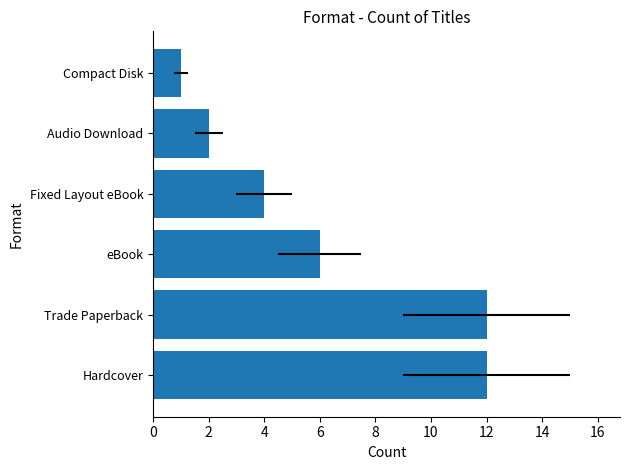

What is the value of the 4th bar from the left?

4